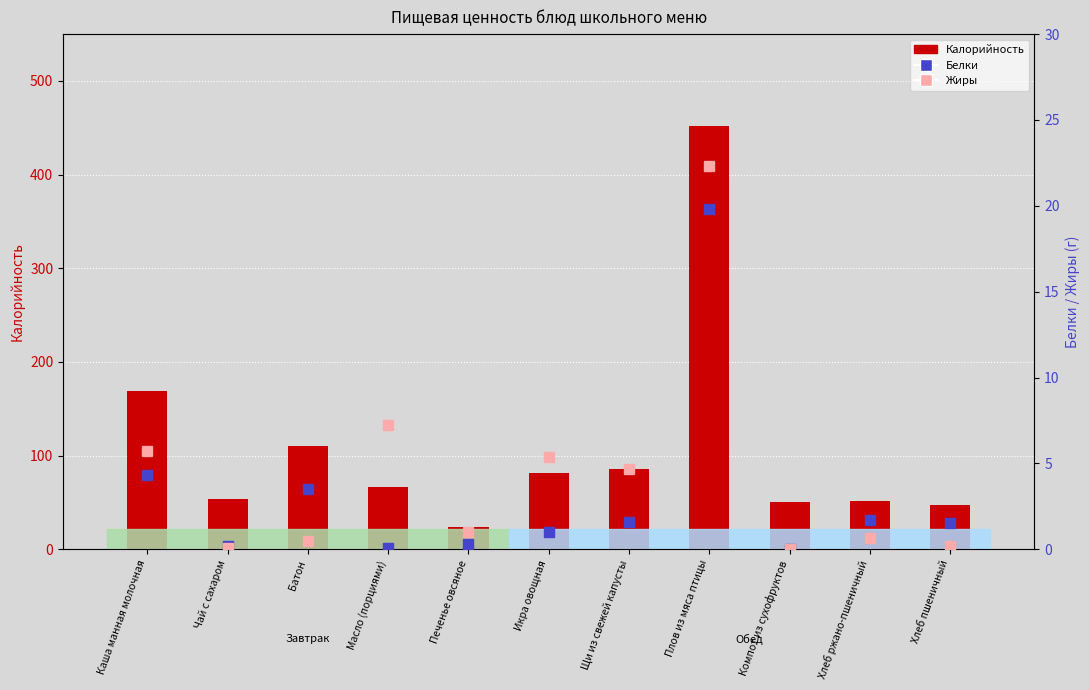

Does the chart contain any negative values?

No